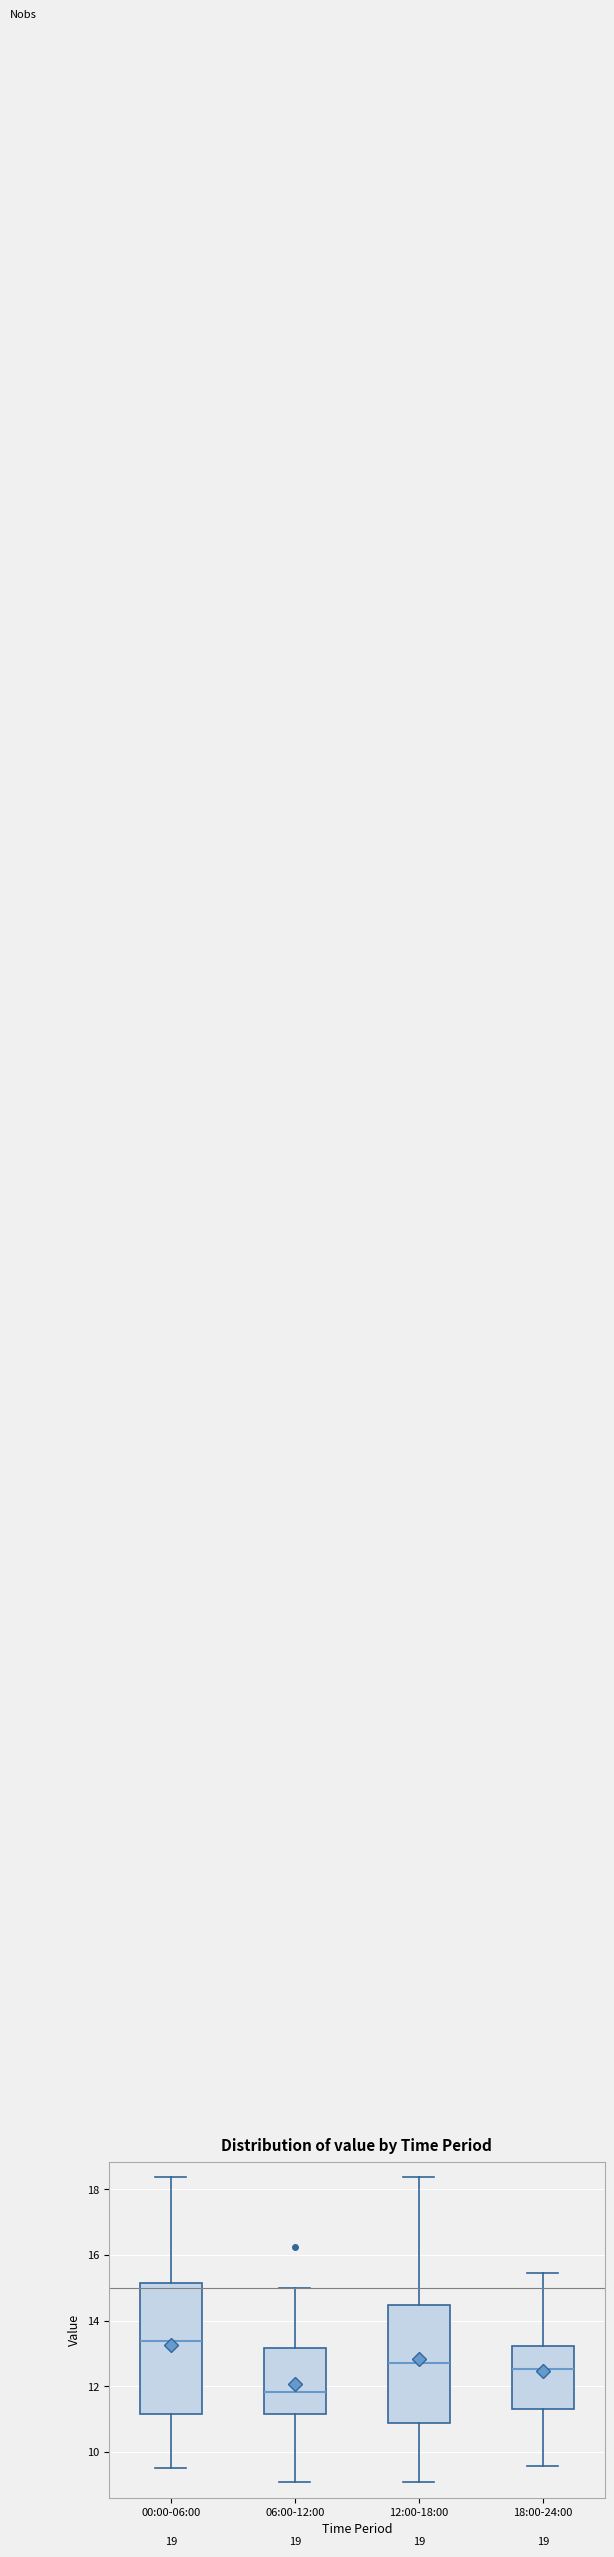

Which box's median line is the lowest?

06:00-12:00